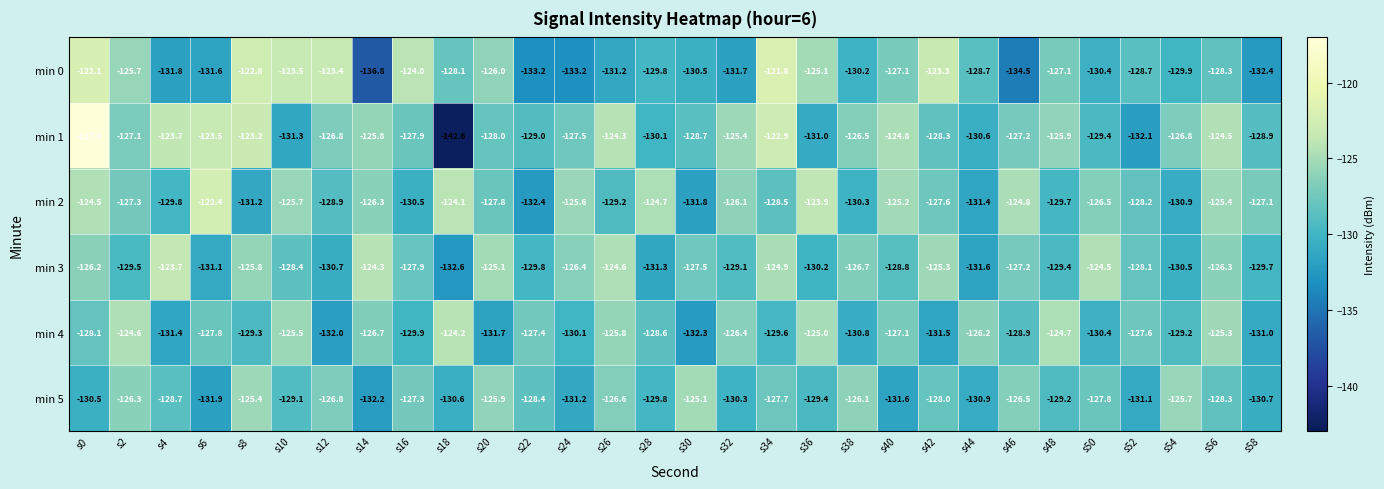

Where does the min 2 series first go above -127?

s0